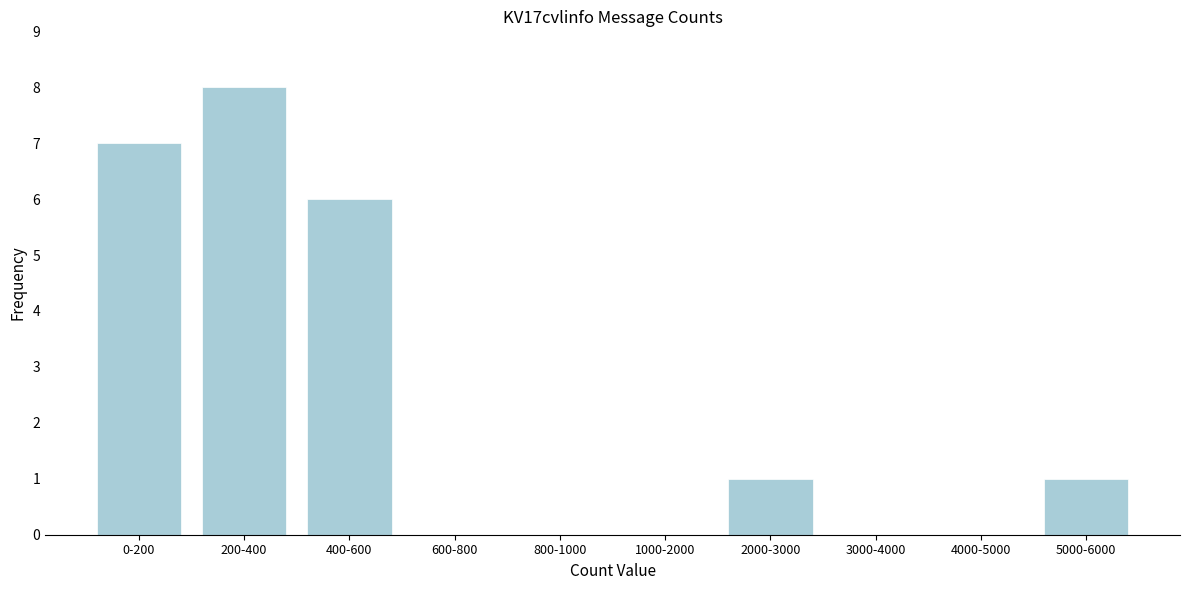

Reading left to right, extract all data points from this chart.

0-200=7	200-400=8	400-600=6	600-800=0	800-1000=0	1000-2000=0	2000-3000=1	3000-4000=0	4000-5000=0	5000-6000=1